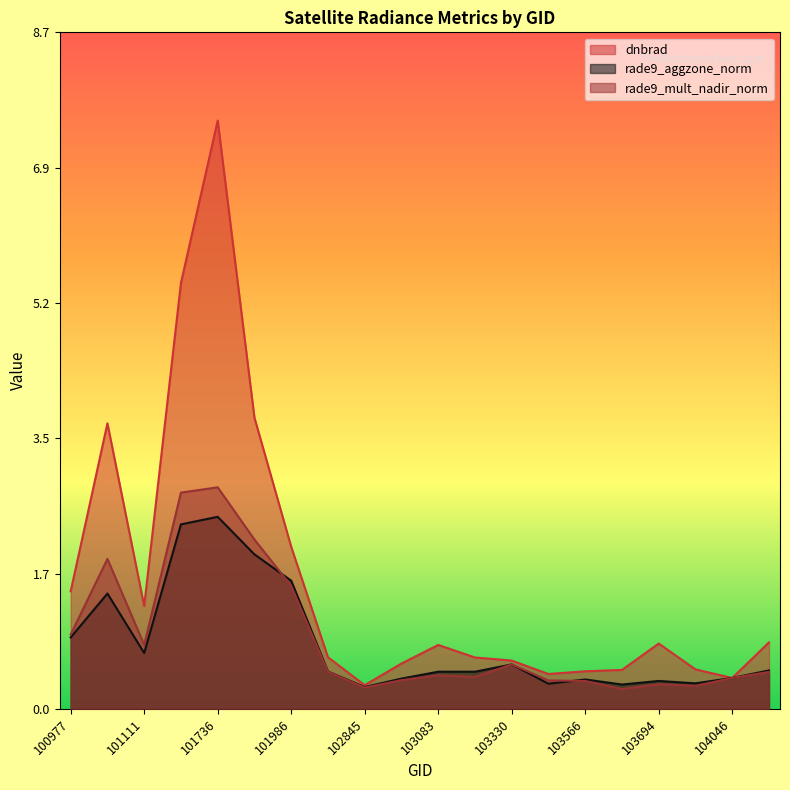

The value of dnbrad at 102602 is 0.7. True or false?

True